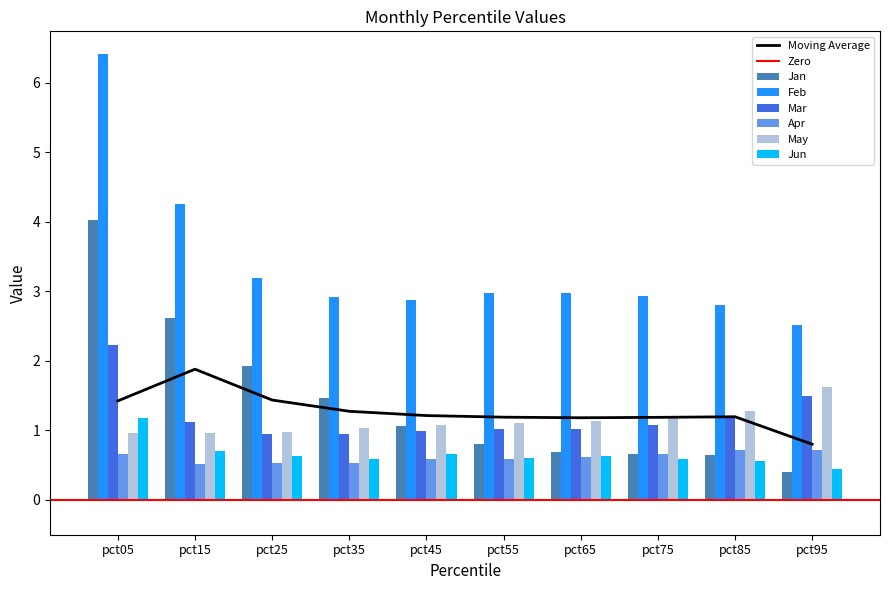

Is the value of Feb at pct75 greater than the value of Apr at pct05?

Yes